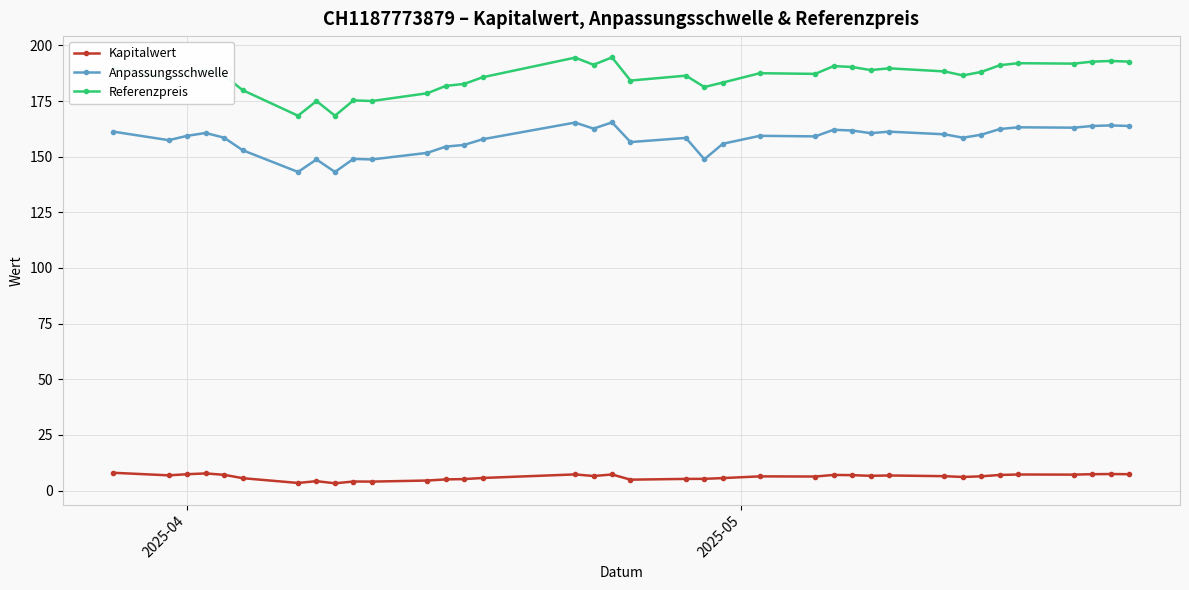

What is the value of the Kapitalwert point at the 13th from the left?

5.0